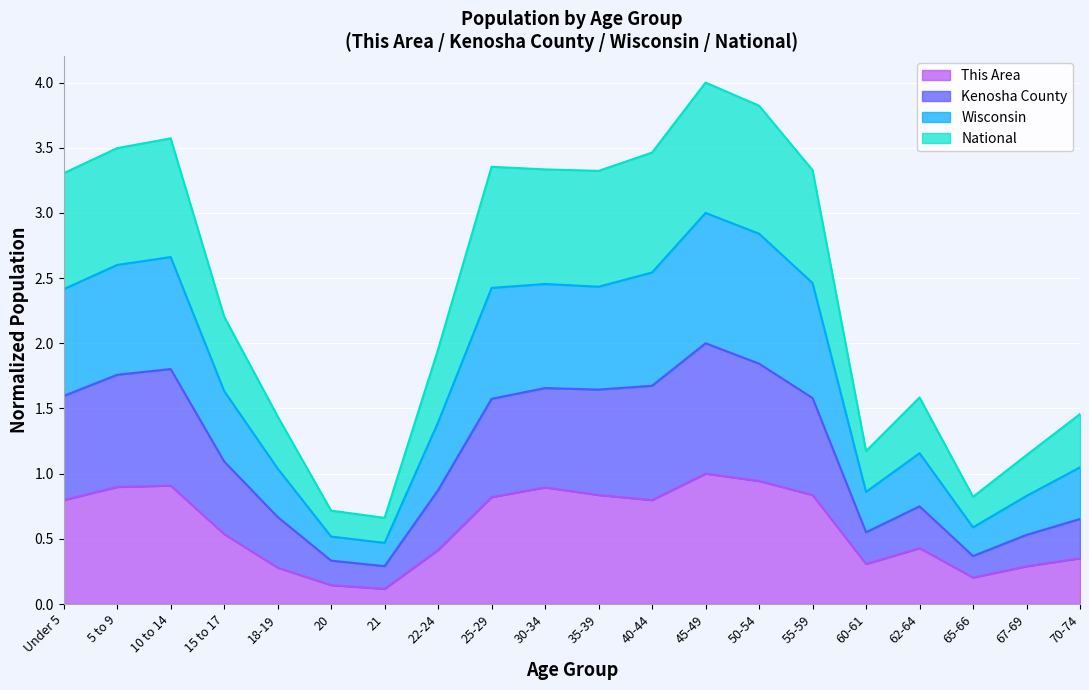

Is the value of Wisconsin at 15 to 17 greater than the value of National at 50-54?

No